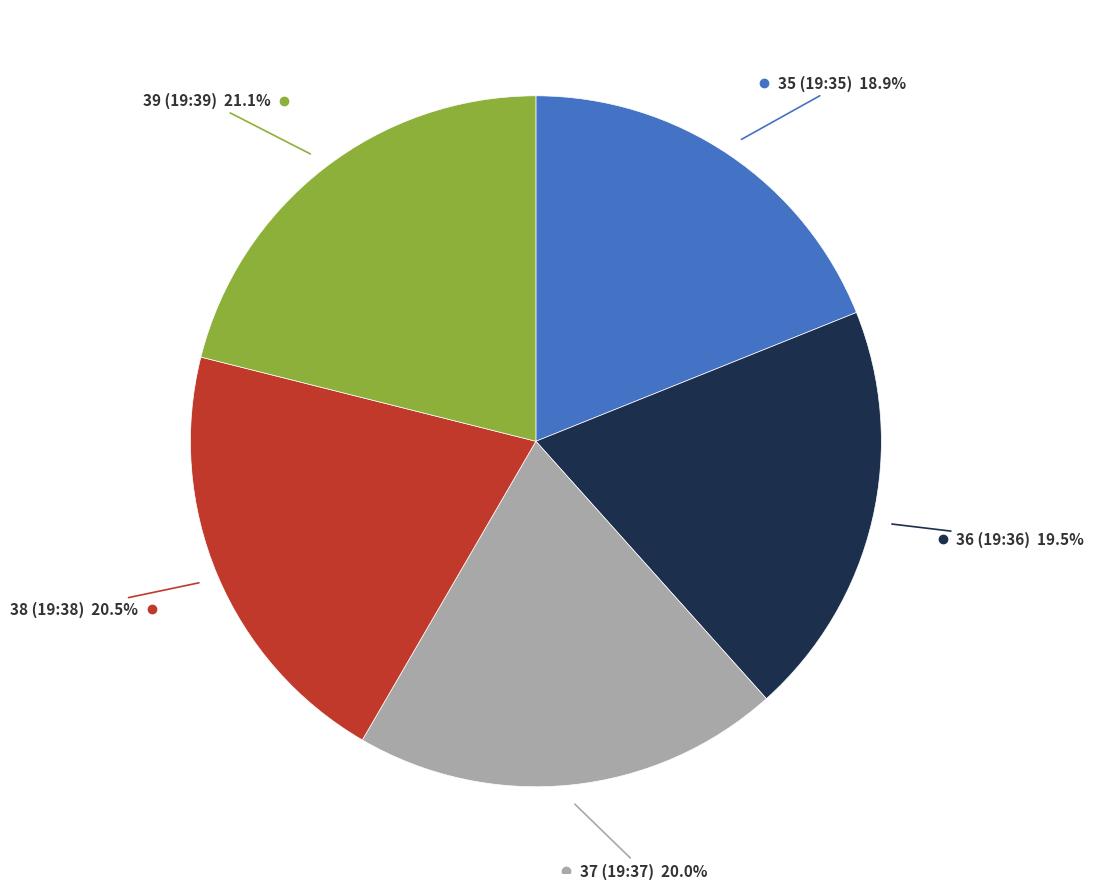

Is there a majority slice in this chart?

No